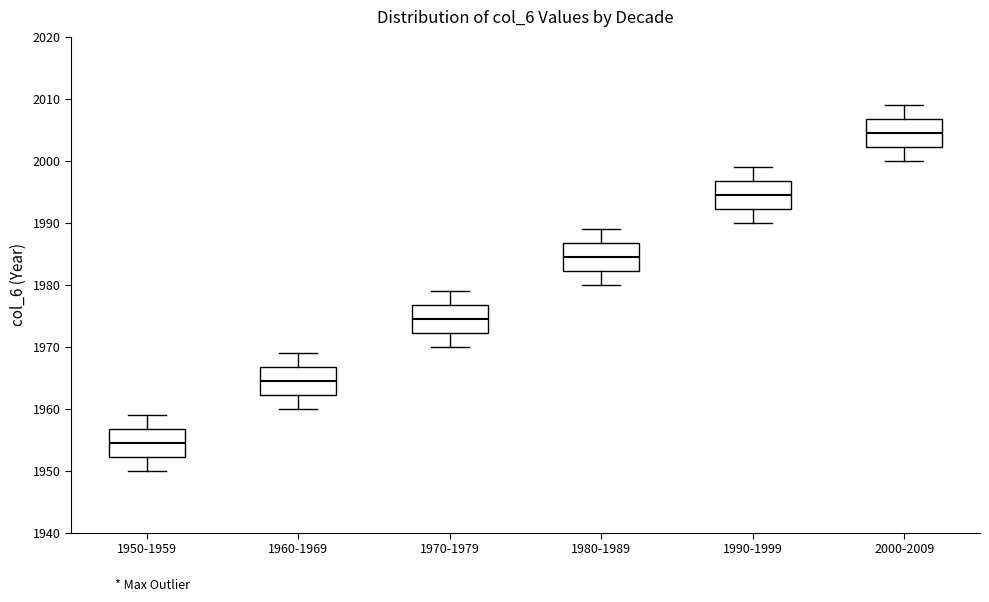

Reading left to right, transcribe this box plot: for each box, give where its median line is, the range the box spans, and where its two whiskers end, as read against the y-axis. The values are not printed on the chart, so give them approximately, as read against the axis.

1950-1959: median 1955, box 1952 to 1957, whiskers 1950 to 1959
1960-1969: median 1965, box 1962 to 1967, whiskers 1960 to 1969
1970-1979: median 1975, box 1972 to 1977, whiskers 1970 to 1979
1980-1989: median 1985, box 1982 to 1987, whiskers 1980 to 1989
1990-1999: median 1995, box 1992 to 1997, whiskers 1990 to 1999
2000-2009: median 2005, box 2002 to 2007, whiskers 2000 to 2009